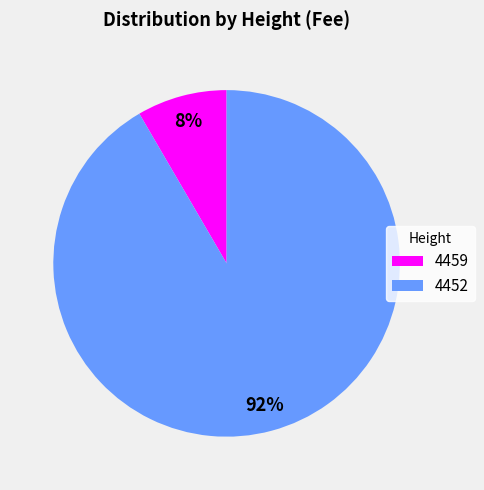

What is the largest slice in the pie chart?

4452